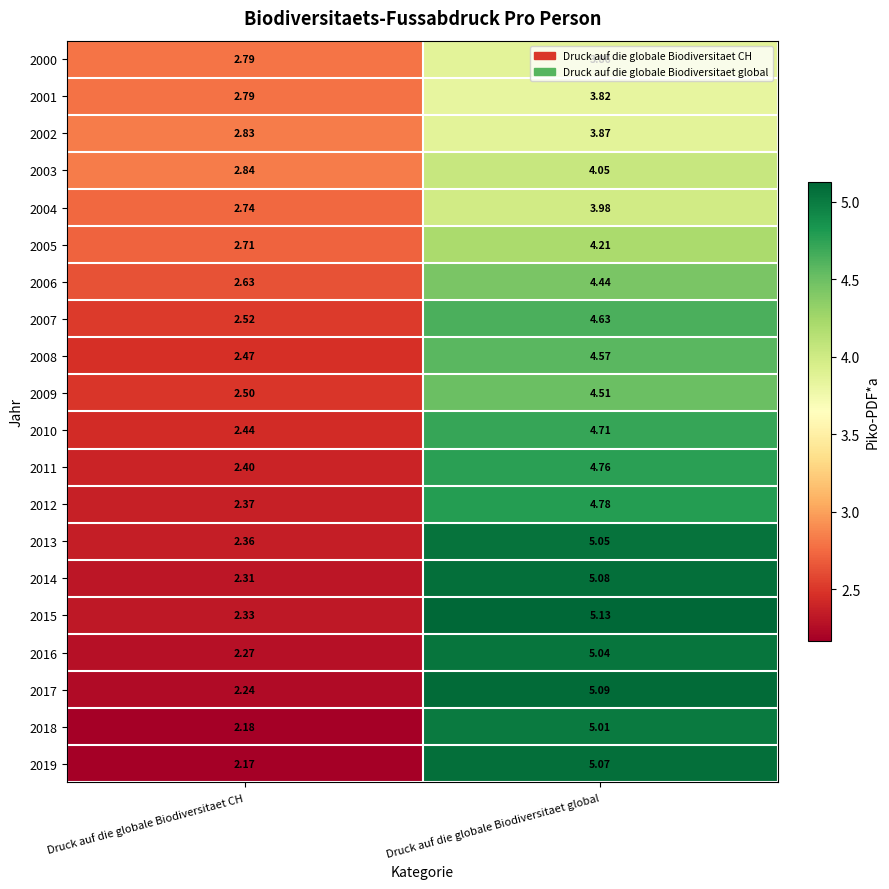

At which category is the sum across all series the highest?

Druck auf die globale Biodiversitaet global